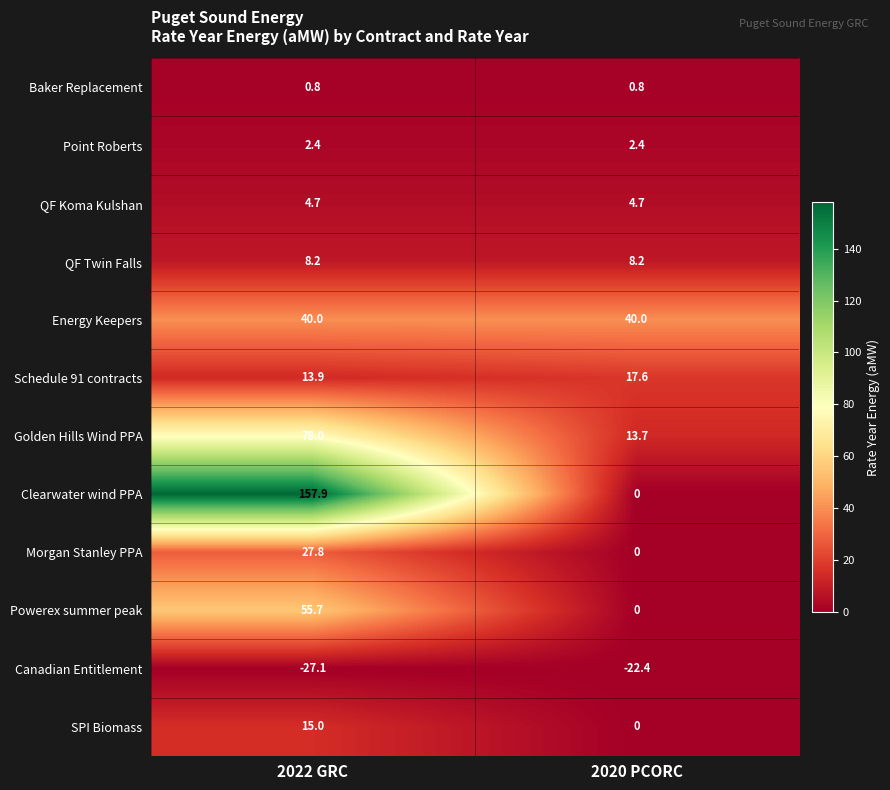

Reading right to left, list all the values displayed in this chart.

Baker Replacement: 0.8	0.8
Point Roberts: 2.4	2.4
QF Koma Kulshan: 4.7	4.7
QF Twin Falls: 8.2	8.2
Energy Keepers: 40.0	40.0
Schedule 91 contracts: 17.6	13.9
Golden Hills Wind PPA: 13.7	78.0
Clearwater wind PPA: 0.0	157.9
Morgan Stanley PPA: 0.0	27.8
Powerex summer peak: 0.0	55.7
Canadian Entitlement: -22.4	-27.1
SPI Biomass: 0.0	15.0